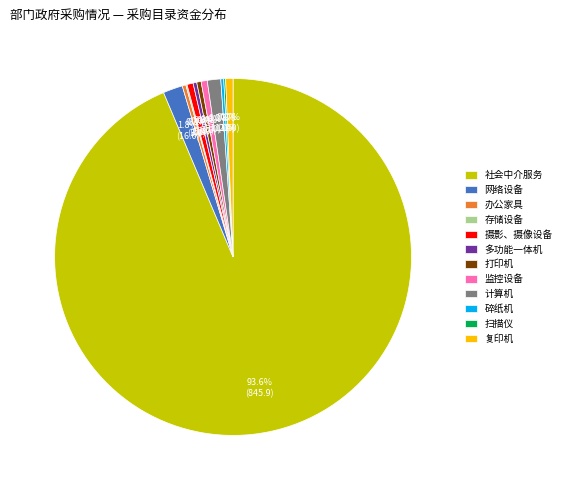

Which slice represents more than half of the pie?

社会中介服务